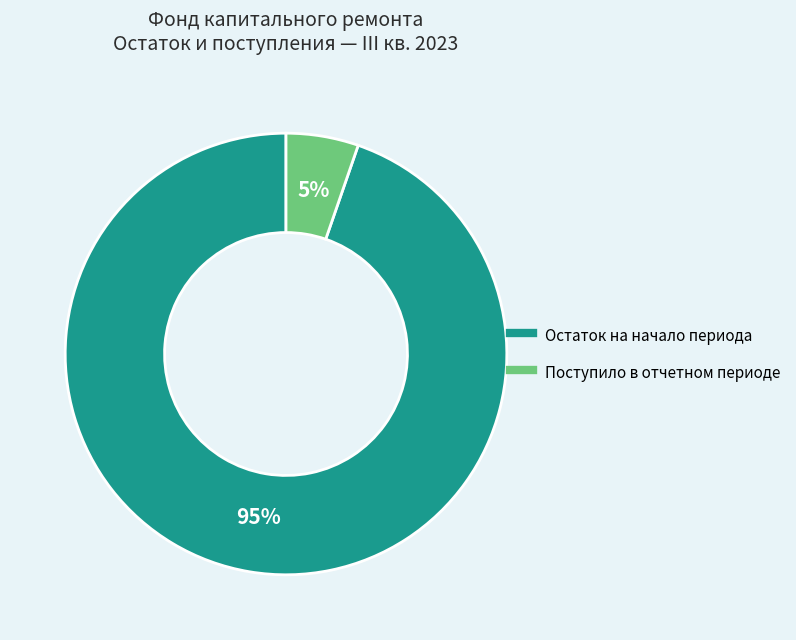

How many slices are in this pie chart?

2